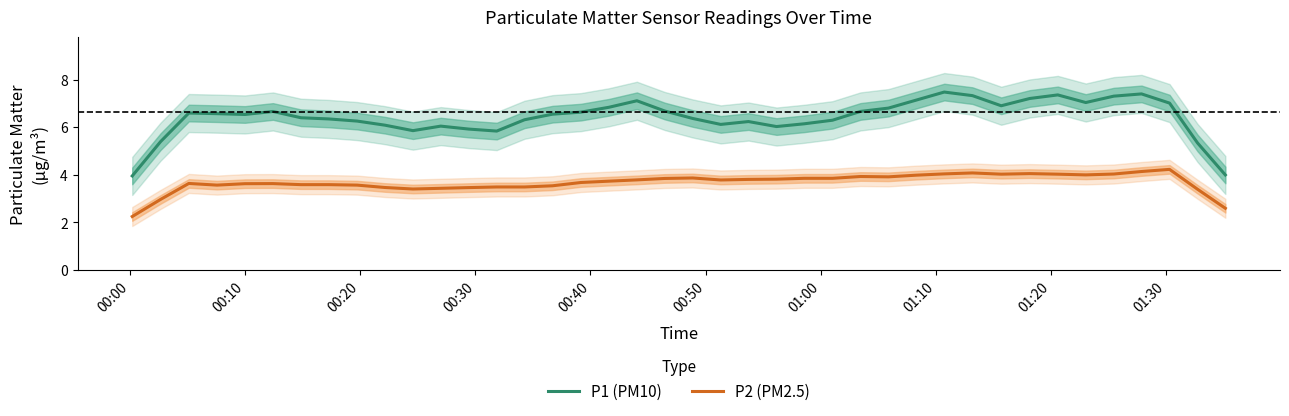

True or false: P2 (PM2.5) and P1 (PM10) intersect in this chart.

False